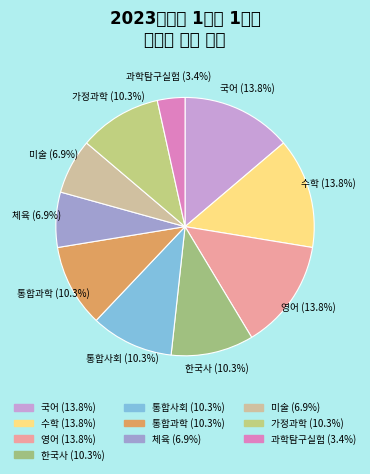

How many slices are in this pie chart?

10